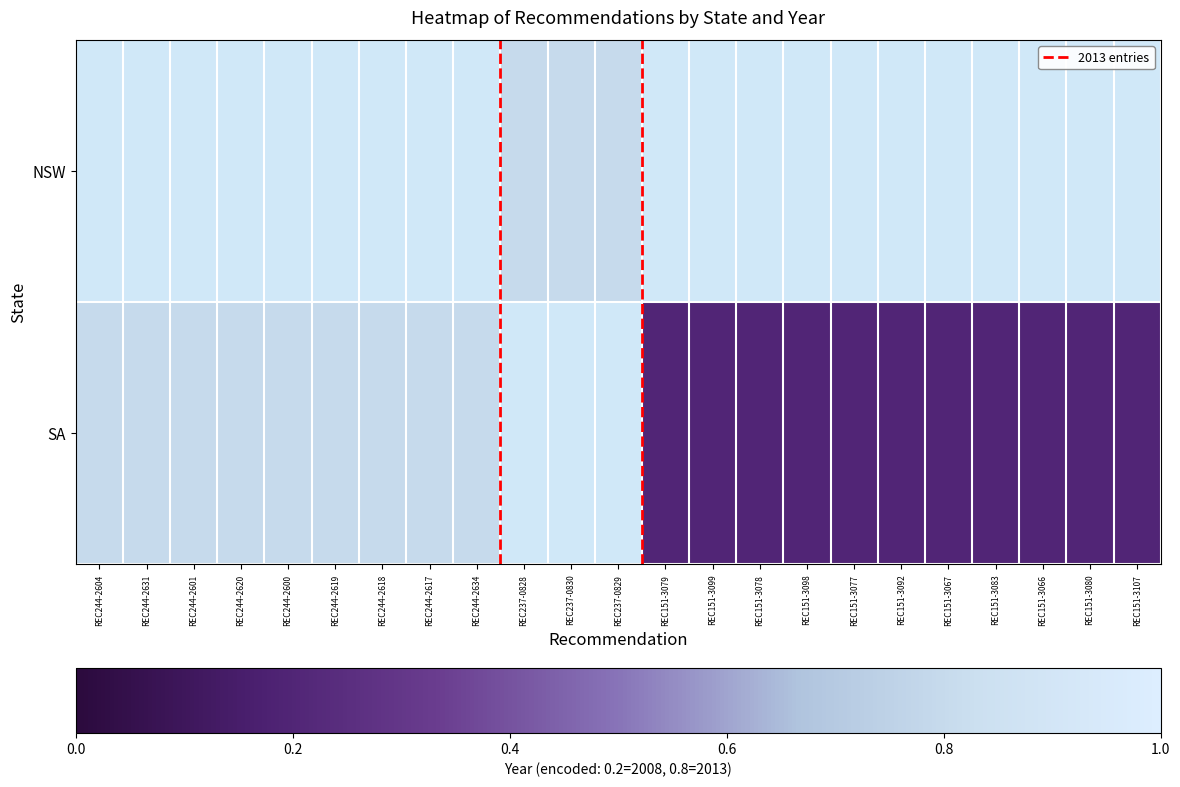

Which category has the highest value in the SA series?

REC244-2604